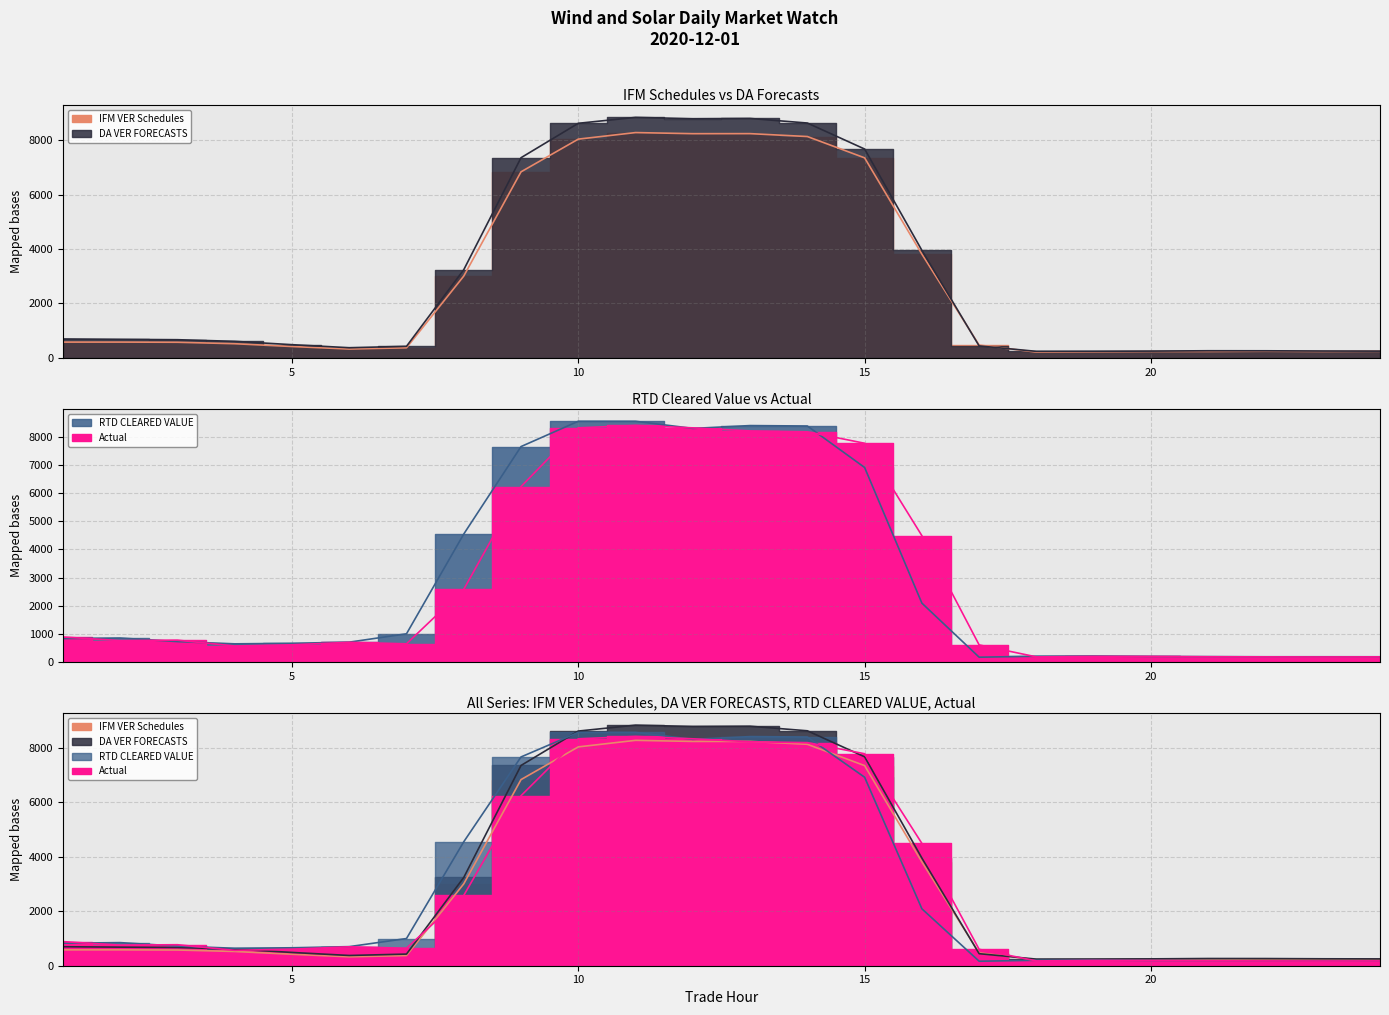

Reading left to right, what are all the values shown in this chart?

IFM VER Schedules: 1=582.0	2=582.5	3=576.4	4=522.9	5=420.3	6=327.0	7=373.0	8=3006.3	9=6833.4	10=8034.1	11=8274.5	12=8234.0	13=8235.7	14=8129.4	15=7346.7	16=3811.1	17=473.4	18=214.6	19=224.6	20=236.1	21=236.4	22=244.8	23=236.7	24=243.3
DA VER FORECASTS: 1=696.9	2=682.1	3=670.1	4=609.9	5=487.8	6=376.1	7=427.1	8=3239.8	9=7351.8	10=8615.1	11=8832.3	12=8783.3	13=8793.1	14=8625.0	15=7670.3	16=3952.5	17=441.8	18=242.6	19=245.5	20=251.9	21=264.8	22=263.3	23=254.6	24=250.6
RTD CLEARED VALUE: 1=827.2	2=848.0	3=721.1	4=641.0	5=658.8	6=700.8	7=998.4	8=4550.6	9=7664.8	10=8565.7	11=8565.0	12=8311.3	13=8412.1	14=8397.0	15=6920.1	16=2090.2	17=165.0	18=200.0	19=207.5	20=192.4	21=186.6	22=180.9	23=181.0	24=180.6
Actual: 1=885.1	2=756.9	3=770.9	4=564.7	5=606.8	6=694.7	7=641.5	8=2581.5	9=6241.3	10=8331.1	11=8417.0	12=8330.8	13=8222.1	14=8190.7	15=7782.5	16=4492.1	17=602.6	18=176.2	19=193.2	20=190.8	21=180.8	22=176.8	23=172.9	24=176.8